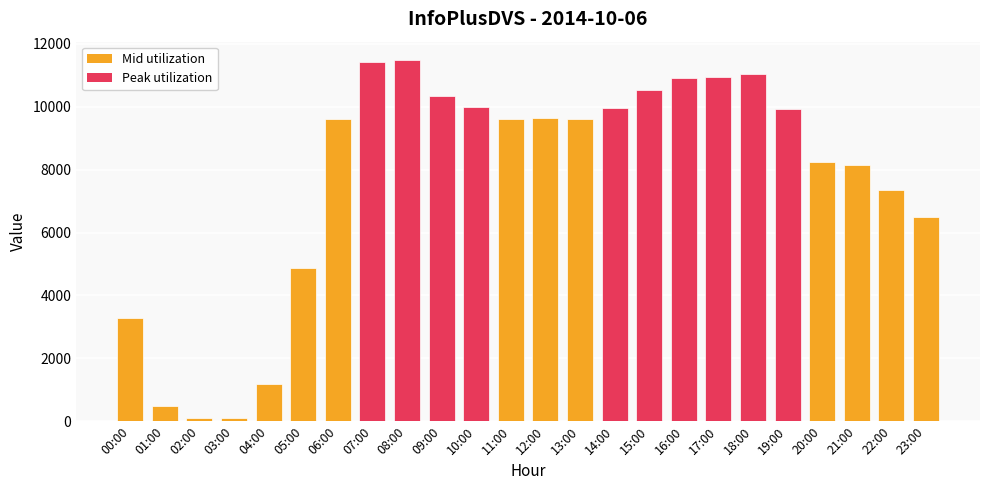

What position from the left is 11:00?

12